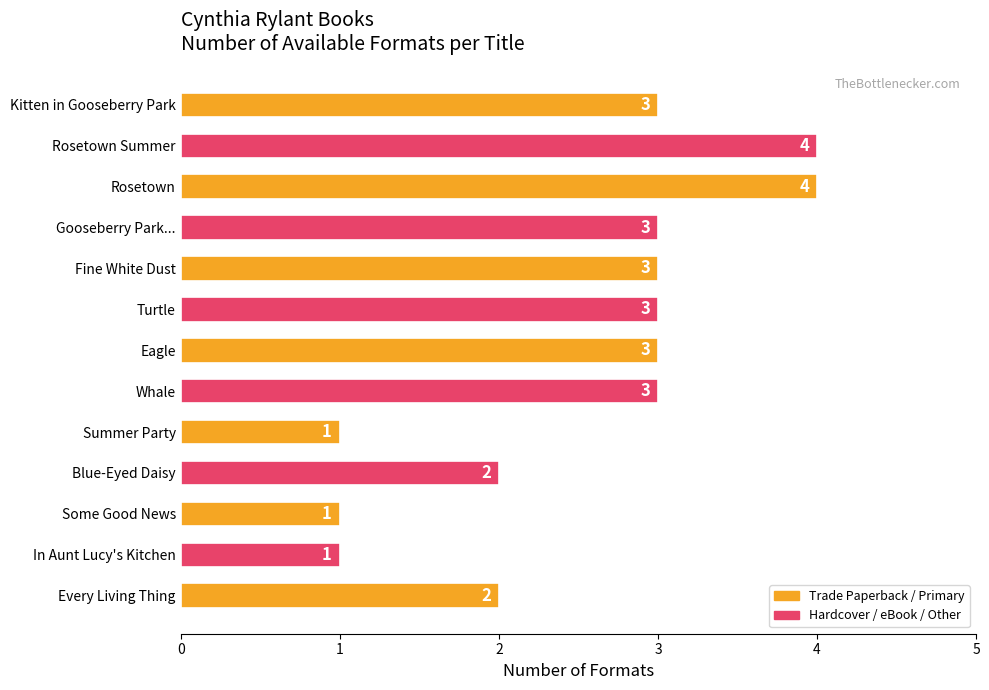

What is the smallest value displayed?

1